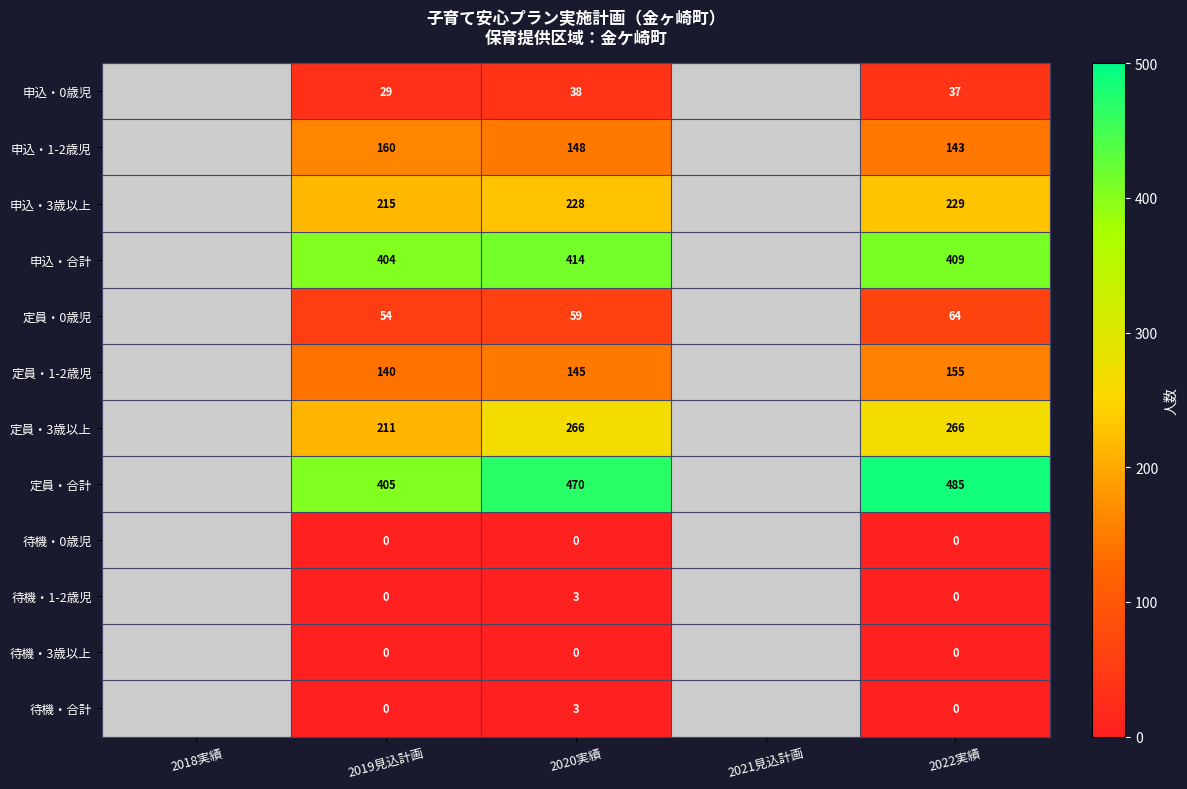

How many data points does each series have?

5